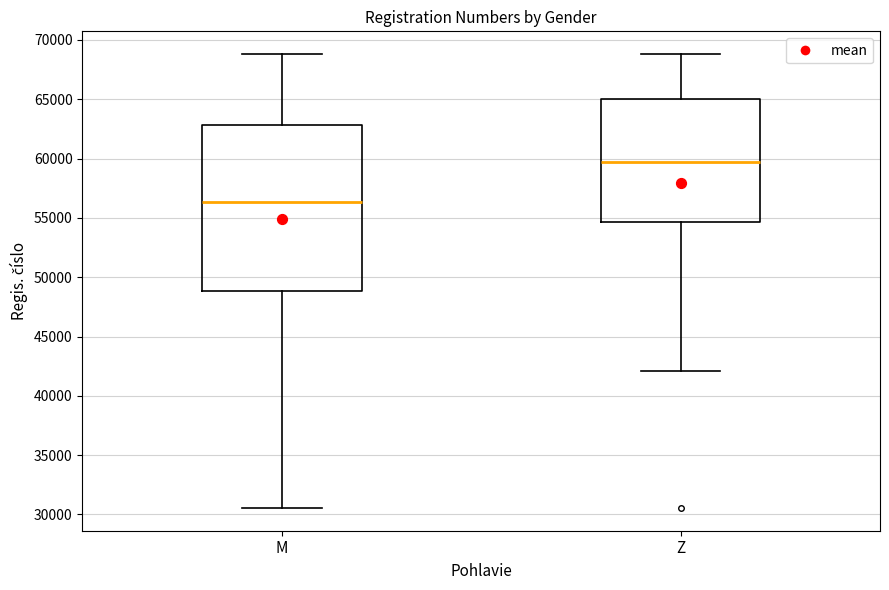

Which box is the tallest, from its lower edge to its upper edge?

M